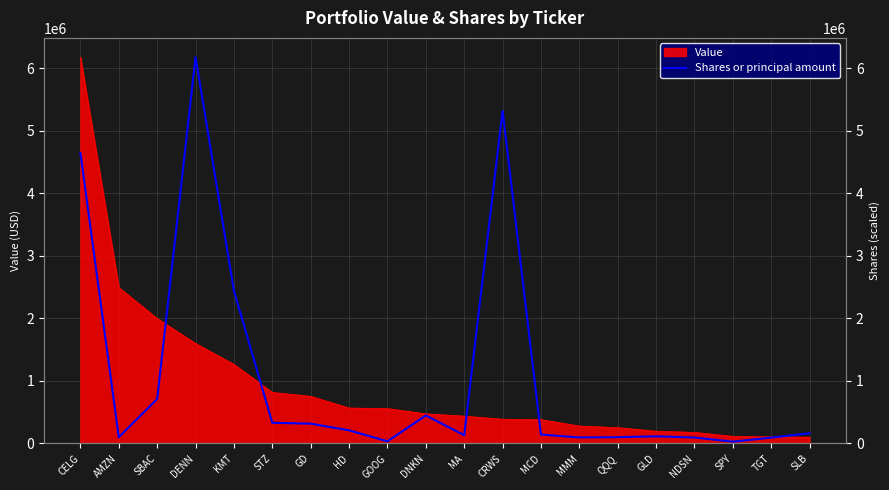

The value of Value at MMM is 278000. True or false?

True